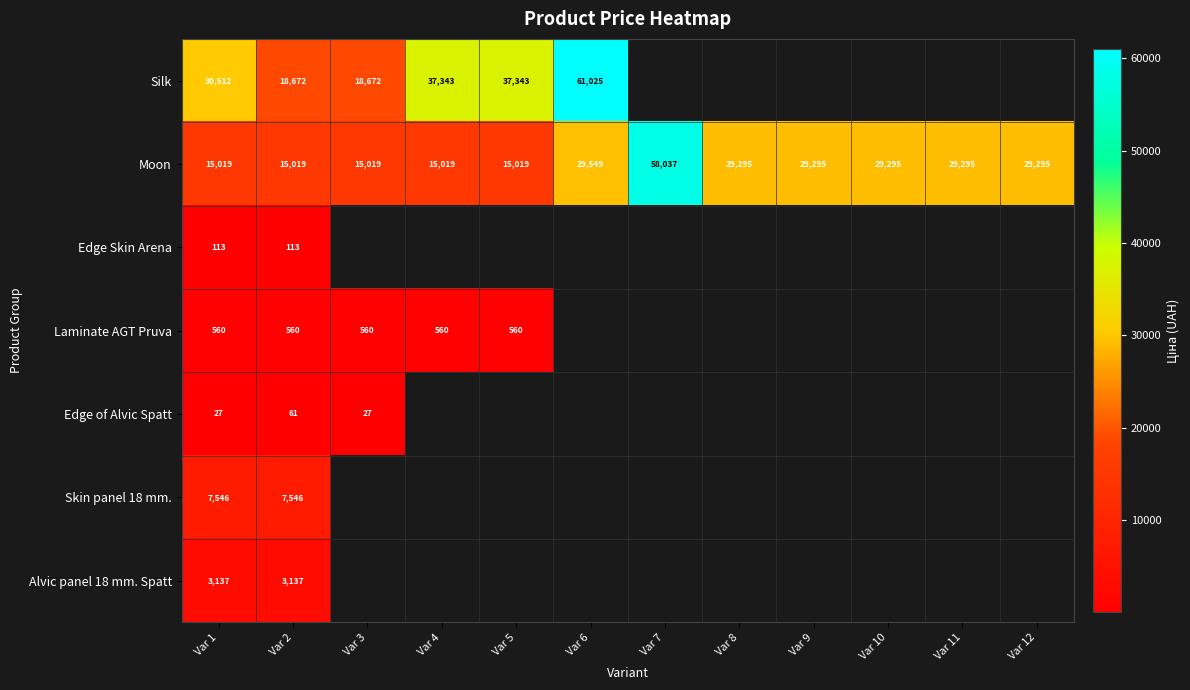

The value of Silk at Var 2 is 18671.5. True or false?

True